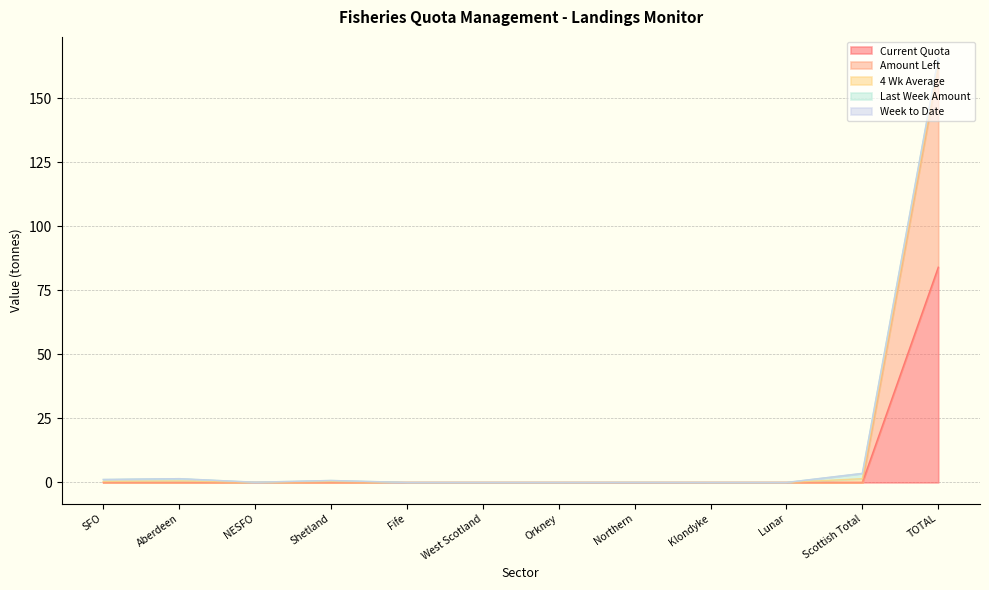

Between Shetland and West Scotland, which series saw the biggest shift?

Amount Left